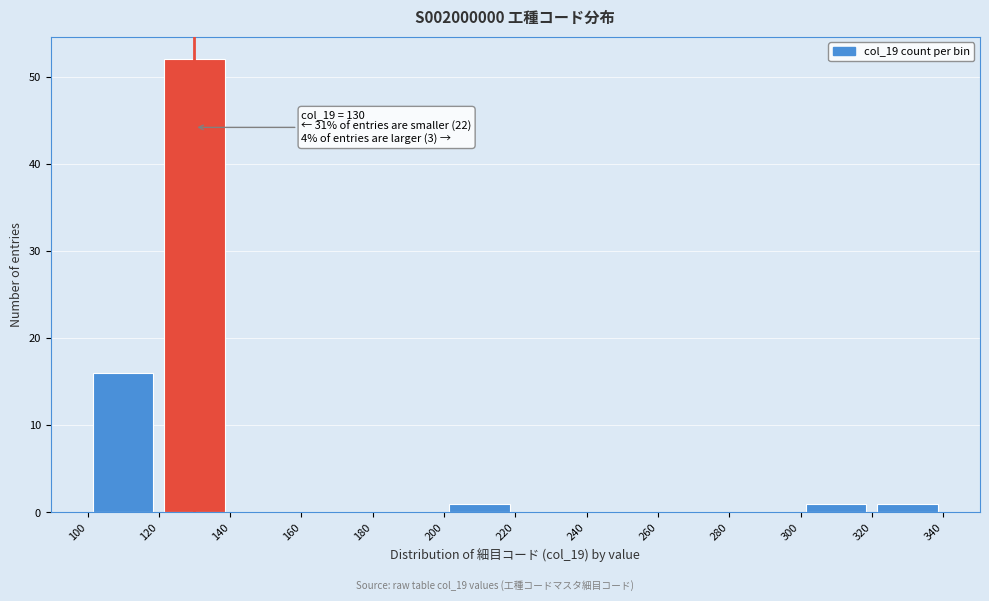

Over which range of the x-axis is the bar tallest?

120 to 140